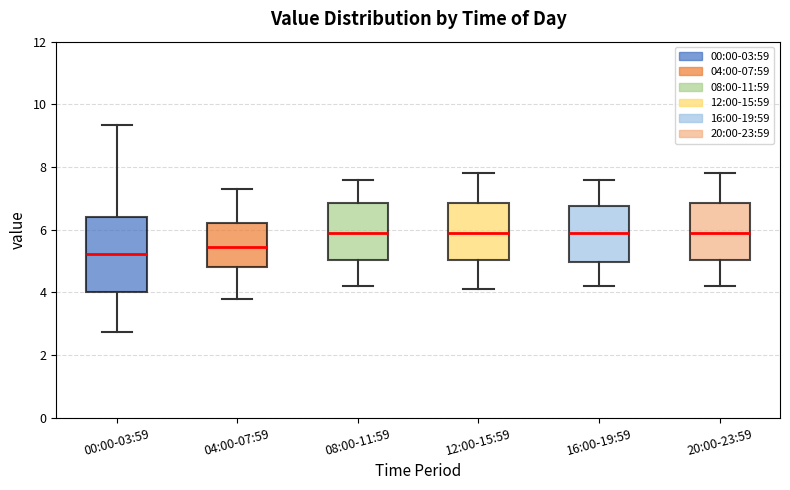

Reading left to right, transcribe this box plot: for each box, give where its median line is, the range the box spans, and where its two whiskers end, as read against the y-axis. The values are not printed on the chart, so give them approximately, as read against the axis.

00:00-03:59: median 5.2, box 4.0 to 6.4, whiskers 2.8 to 9.4
04:00-07:59: median 5.4, box 4.8 to 6.2, whiskers 3.8 to 7.4
08:00-11:59: median 6.0, box 5.0 to 6.8, whiskers 4.2 to 7.6
12:00-15:59: median 6.0, box 5.0 to 6.8, whiskers 4.2 to 7.8
16:00-19:59: median 6.0, box 5.0 to 6.8, whiskers 4.2 to 7.6
20:00-23:59: median 6.0, box 5.0 to 6.8, whiskers 4.2 to 7.8